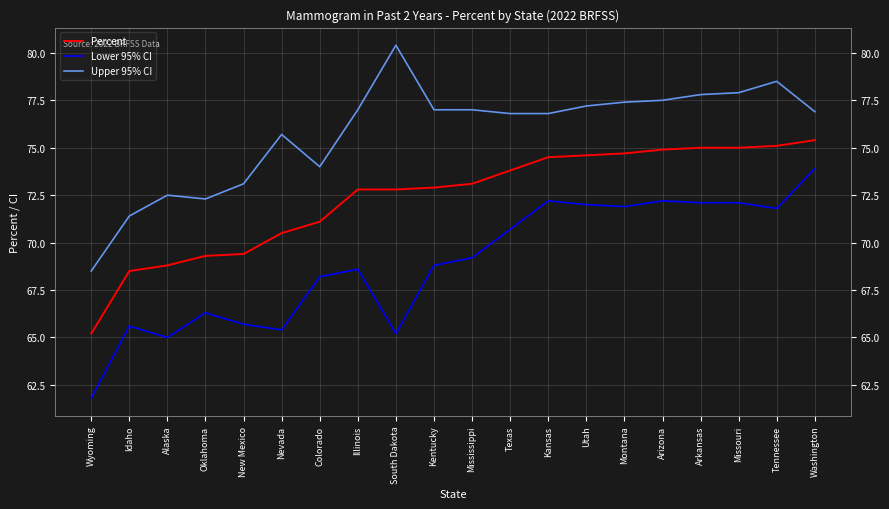

In Upper 95% CI, how many points are lower than both neighbors (excluding endpoints)?

2